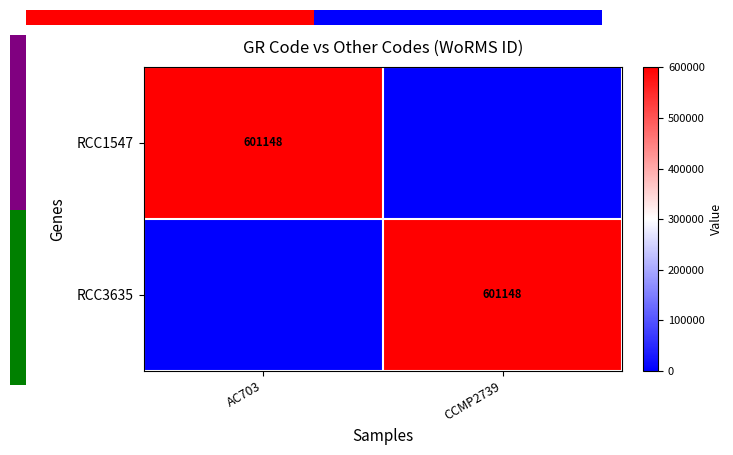

Is it true that RCC3635 equals 601148 at CCMP2739?

True